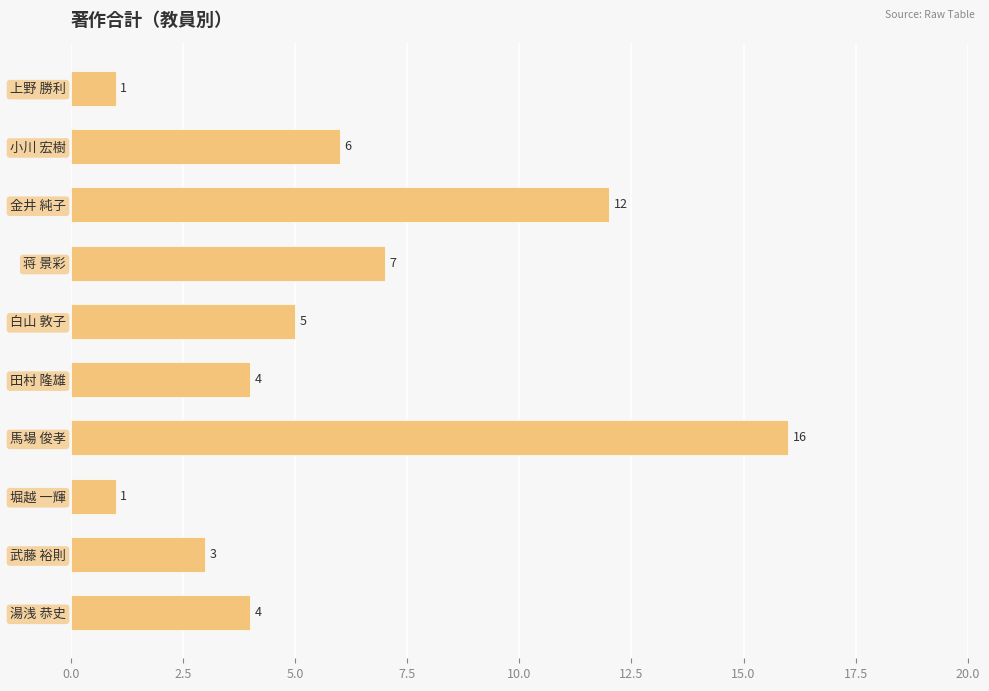

What is the sum of all values?

59